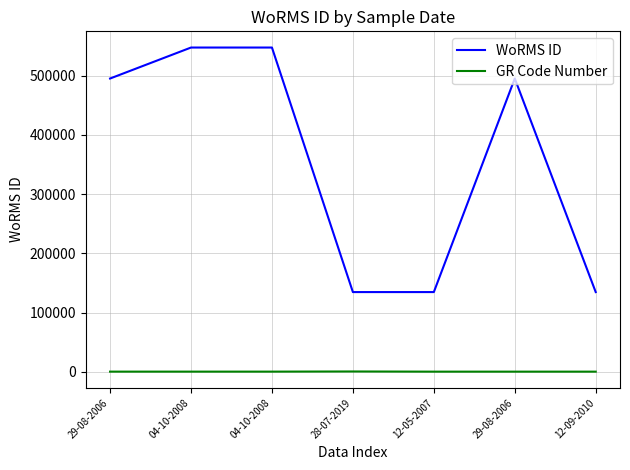

What are all the series names shown in the legend?

WoRMS ID, GR Code Number